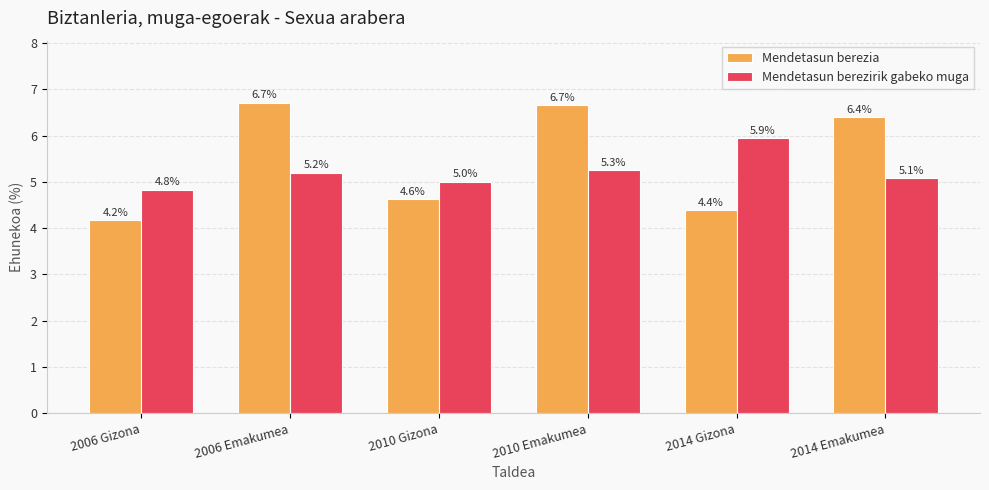

At which category is the sum across all series the highest?

2010 Emakumea